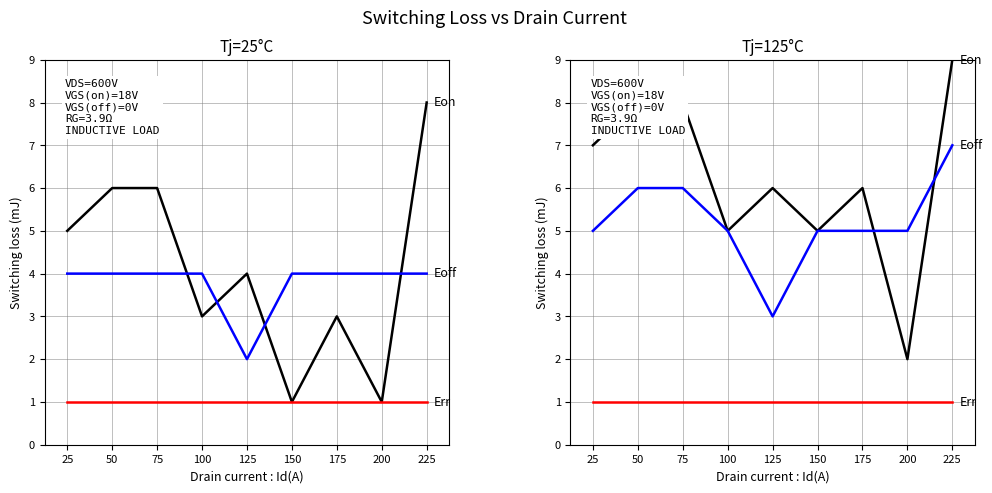

What is the minimum value shown in the chart?

1